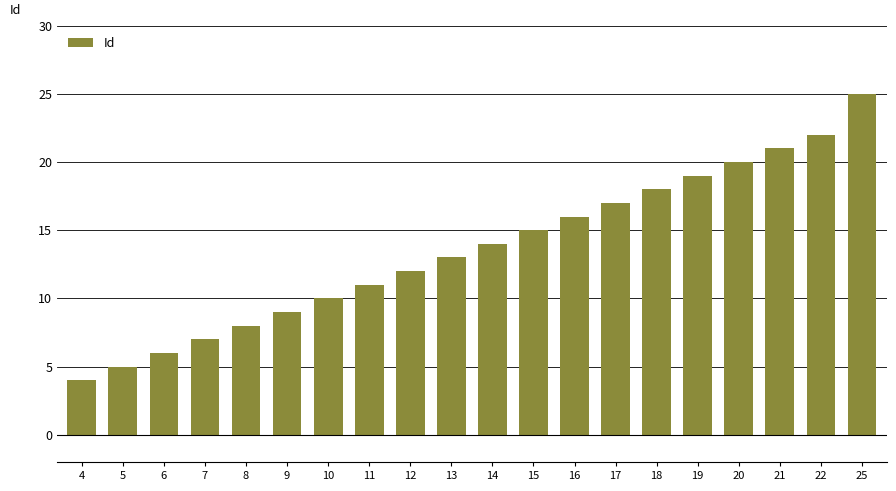

Reading left to right, list all the values displayed in this chart.

4	5	6	7	8	9	10	11	12	13	14	15	16	17	18	19	20	21	22	25